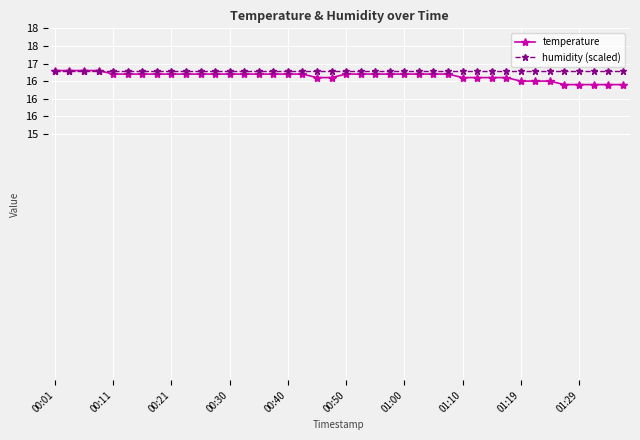

True or false: humidity (scaled) and temperature intersect in this chart.

False